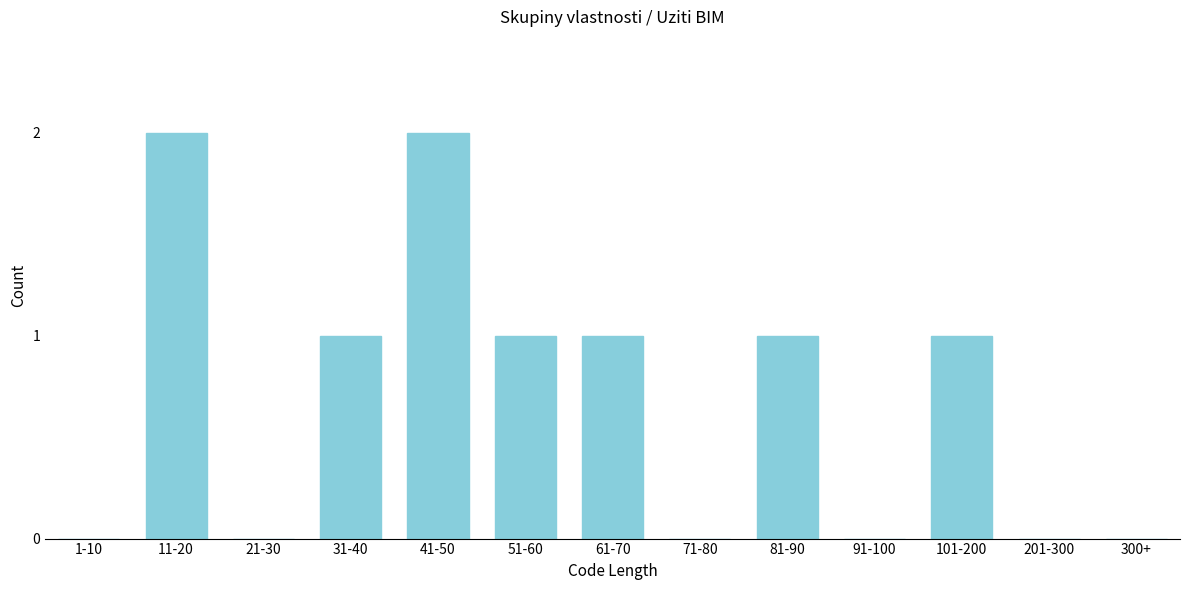

Reading left to right, transcribe all the data shown in this chart.

1-10=0	11-20=2	21-30=0	31-40=1	41-50=2	51-60=1	61-70=1	71-80=0	81-90=1	91-100=0	101-200=1	201-300=0	300+=0